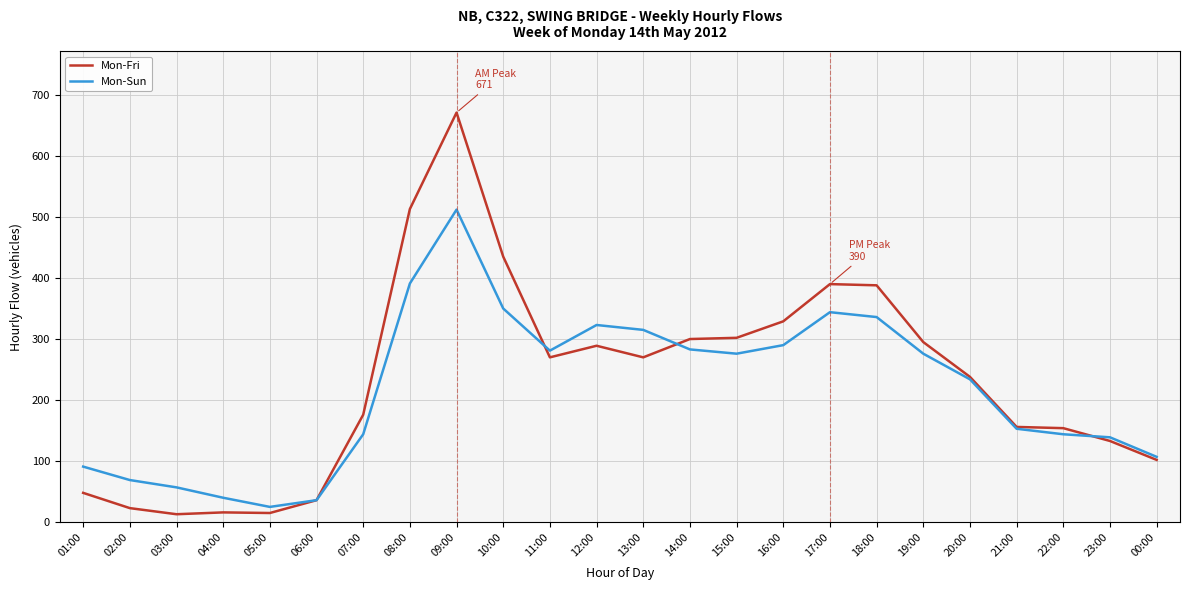

Is the value of Mon-Fri at 17:00 greater than the value of Mon-Sun at 02:00?

Yes